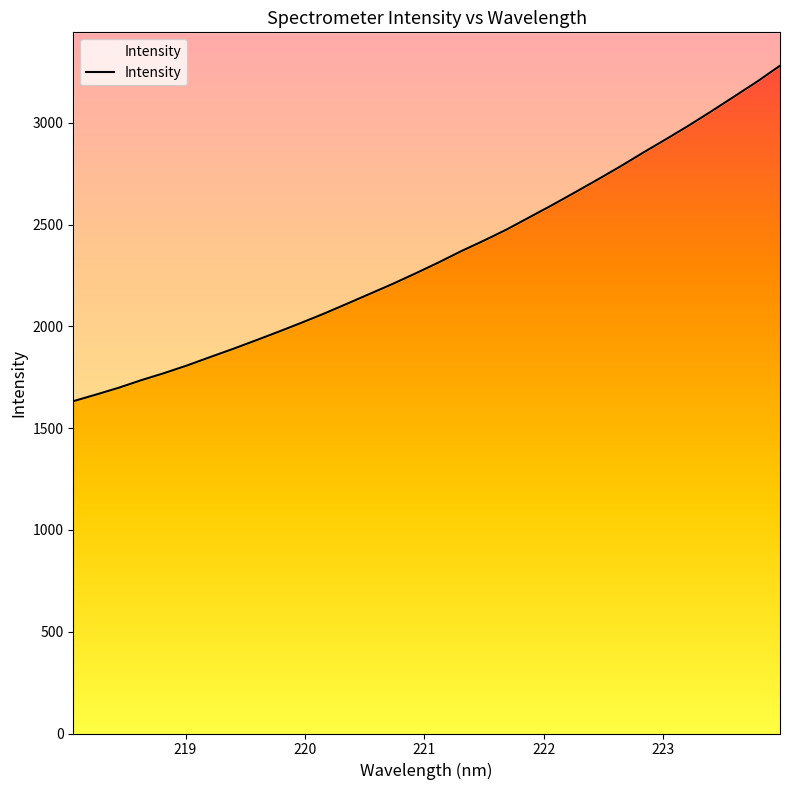

Reading right to left, transcribe all the data shown in this chart.

223.9802=3280.7	223.7895=3202.9	223.5987=3130.1	223.408=3057.6	223.2172=2987.1	223.0264=2919.9	222.8355=2854.2	222.6447=2786.4	222.4538=2721.8	222.263=2658.5	222.0721=2596.1	221.8812=2536.1	221.6902=2475.9	221.4993=2421.4	221.3083=2369.2	221.1174=2313.3	220.9264=2260.1	220.7354=2208.7	220.5444=2160.0	220.3533=2111.3	220.1623=2063.2	219.9712=2017.8	219.7801=1974.0	219.589=1931.3	219.3979=1889.4	219.2067=1849.3	219.0156=1808.7	218.8244=1771.1	218.6332=1736.5	218.442=1698.9	218.2508=1665.0	218.0596=1632.6